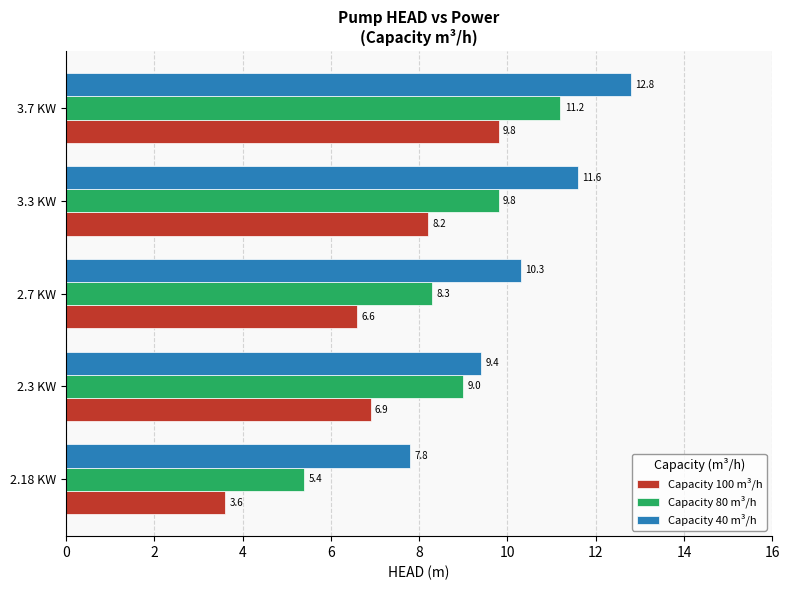

The value of Capacity 100 m³/h at 3.7 KW is 6.0. True or false?

False